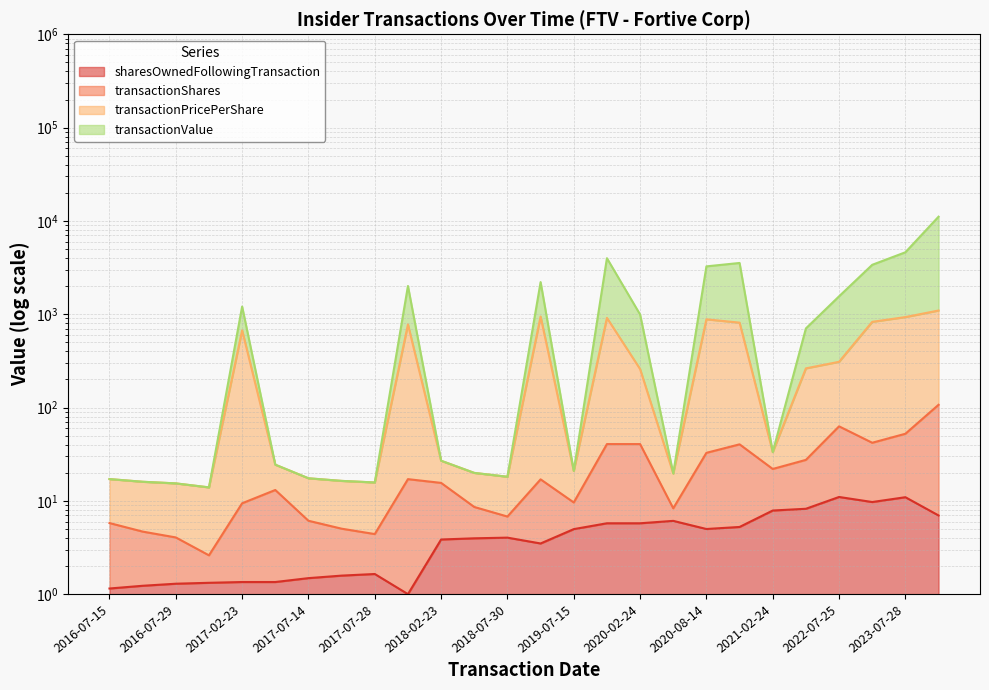

What is the difference between the highest and lowest values at 2020-07-15?

13.5